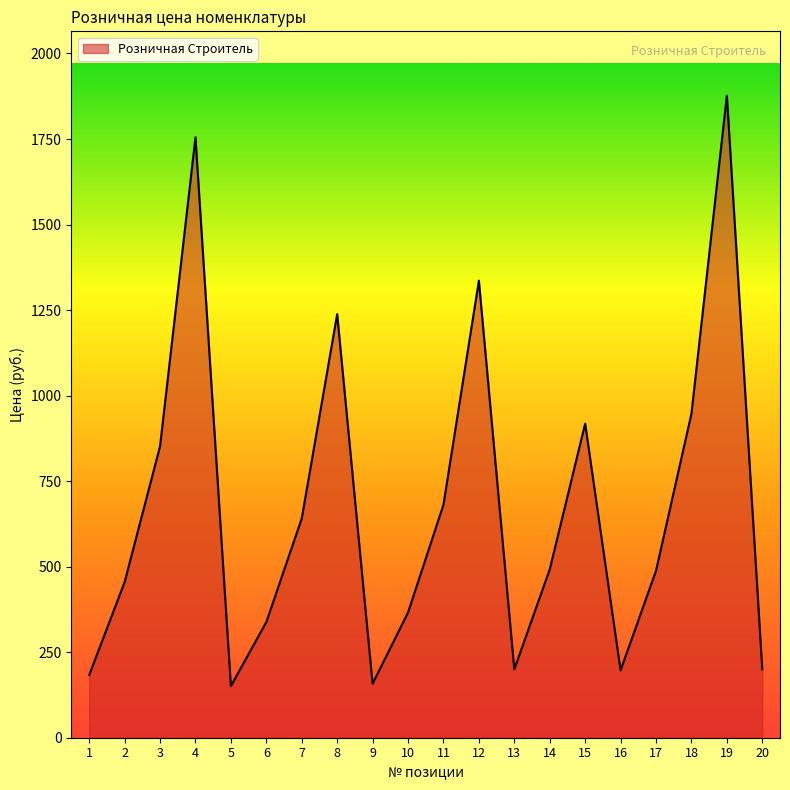

Where is the data nearest to the value 1014?

18